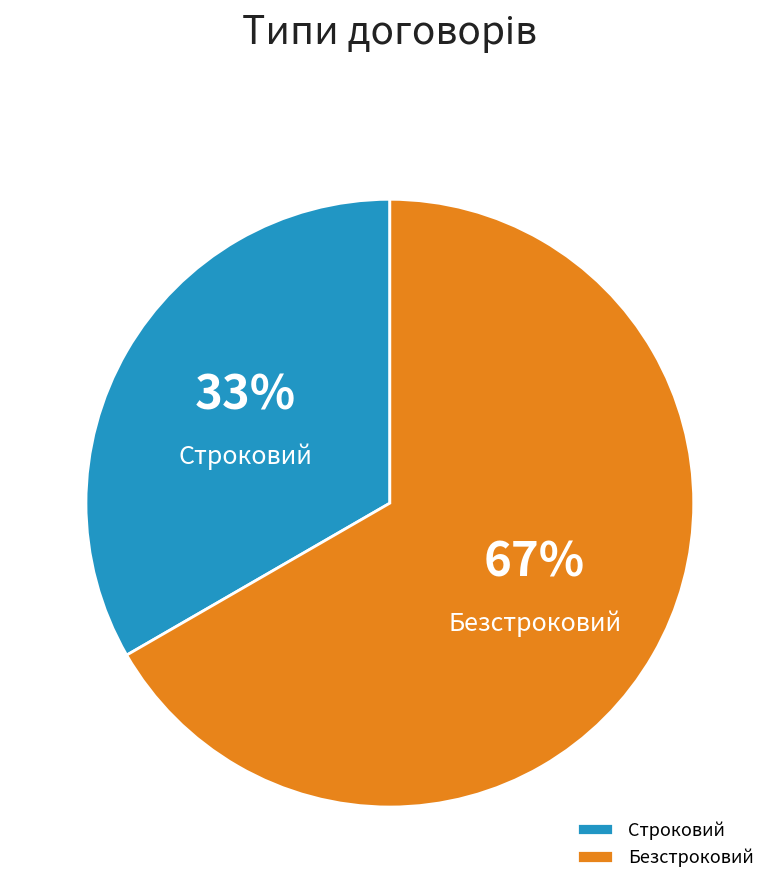

How many segments does this pie chart have?

2